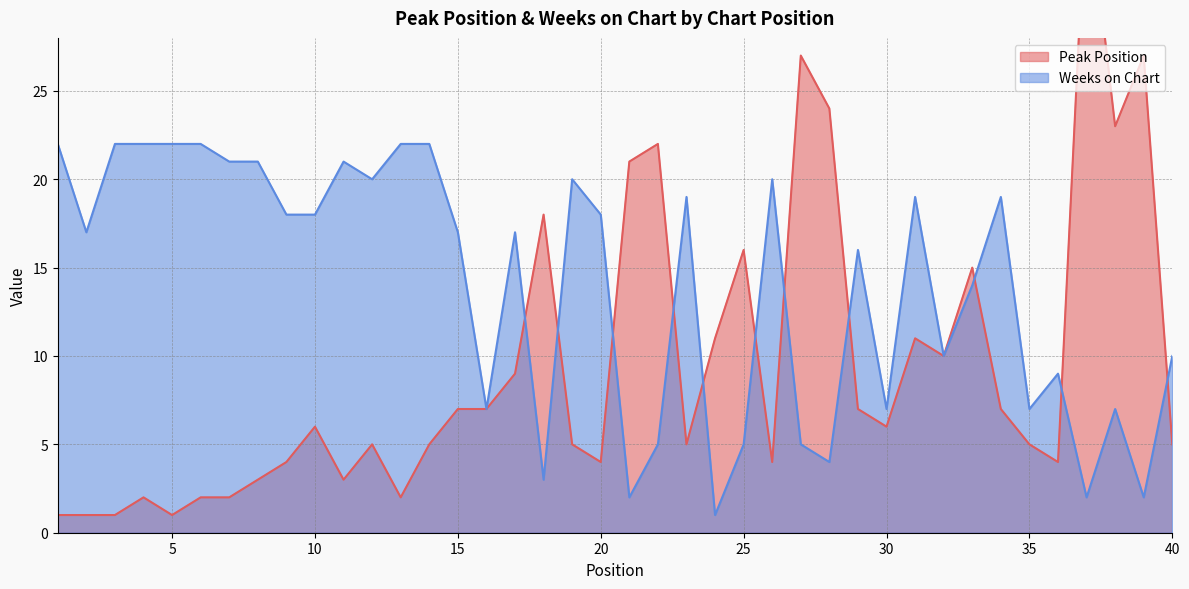

The Weeks on Chart series shows 7 at 30. True or false?

True